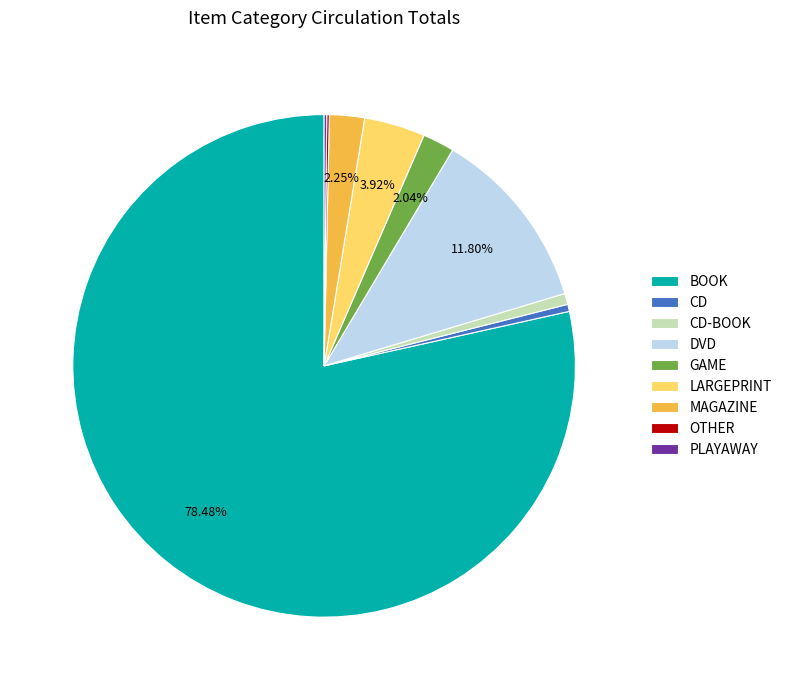

To the nearest percent, what is the average slice percentage?

11%